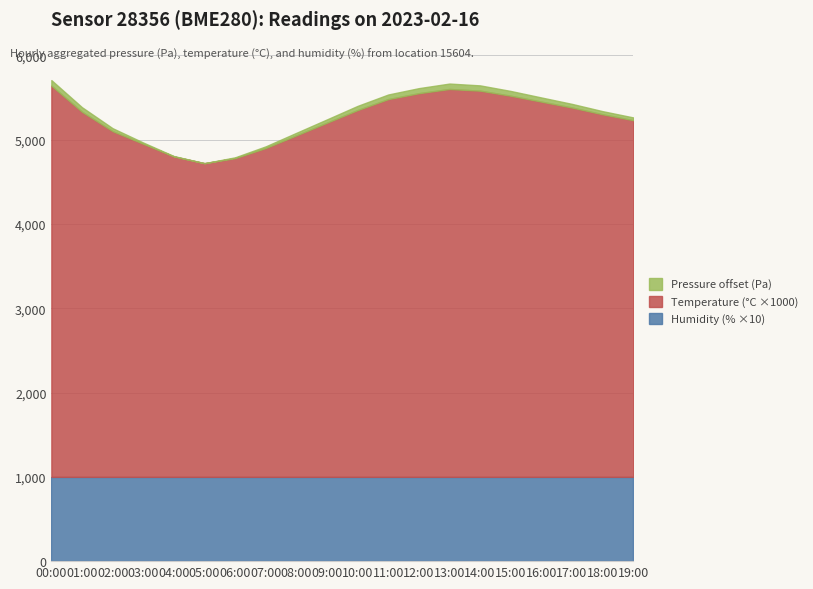

Reading left to right, what are all the values shown in this chart?

pressure: 102071.1	102059.5	102040.6	102020.5	102010.2	102005.8	102015.4	102025.6	102035.8	102045.2	102055.4	102060.4	102065.8	102070.1	102068.5	102062.3	102055.2	102049.0	102042.8	102038.6
temperature: 4.6	4.3	4.1	4.0	3.8	3.7	3.8	3.9	4.0	4.2	4.3	4.5	4.5	4.6	4.6	4.5	4.5	4.4	4.3	4.2
humidity: 100.0	100.0	100.0	100.0	100.0	100.0	100.0	100.0	100.0	100.0	100.0	100.0	100.0	100.0	100.0	100.0	100.0	100.0	100.0	100.0